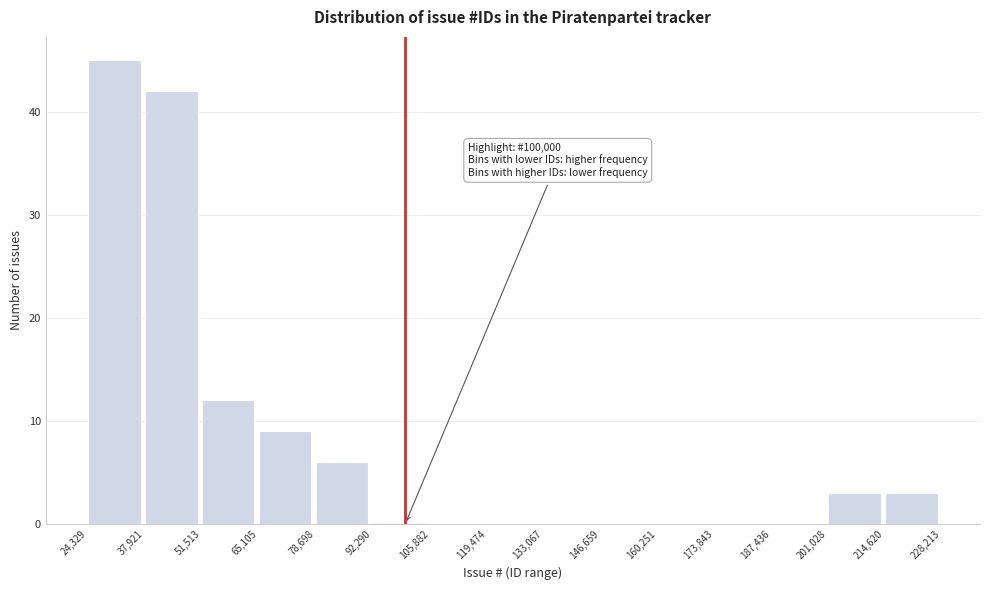

Over which range of the x-axis is the bar tallest?

24,329 to 37,921